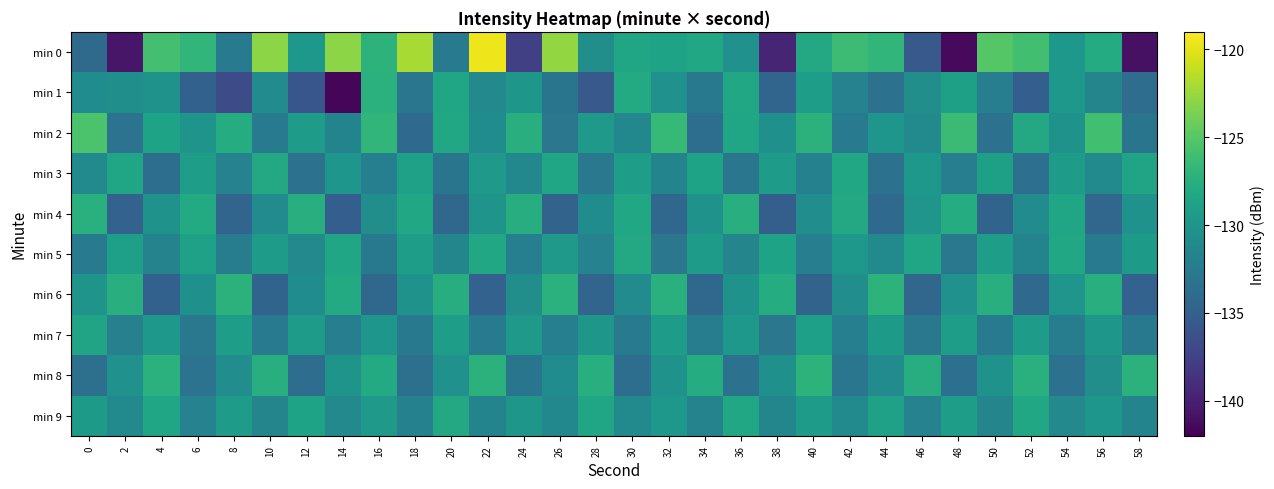

How many series are shown in this chart?

10